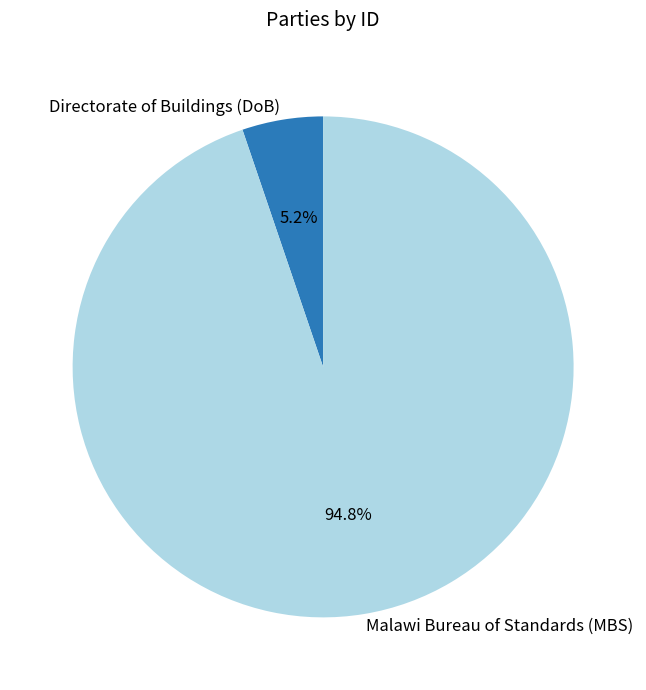

What is the total percentage of Malawi Bureau of Standards (MBS) and Directorate of Buildings (DoB)?

100.0%